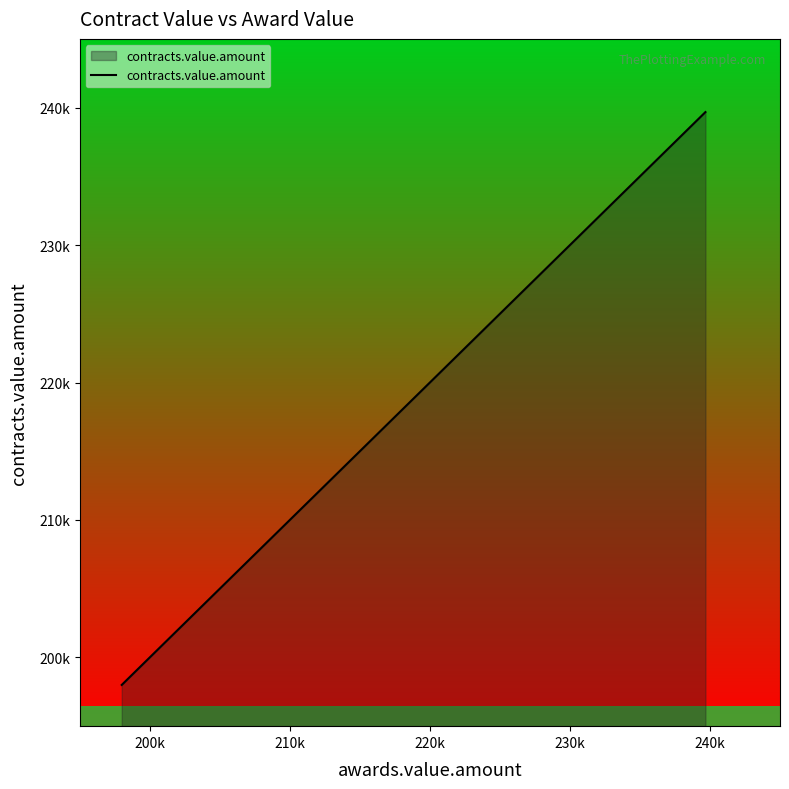

How many values are below 223876?

20